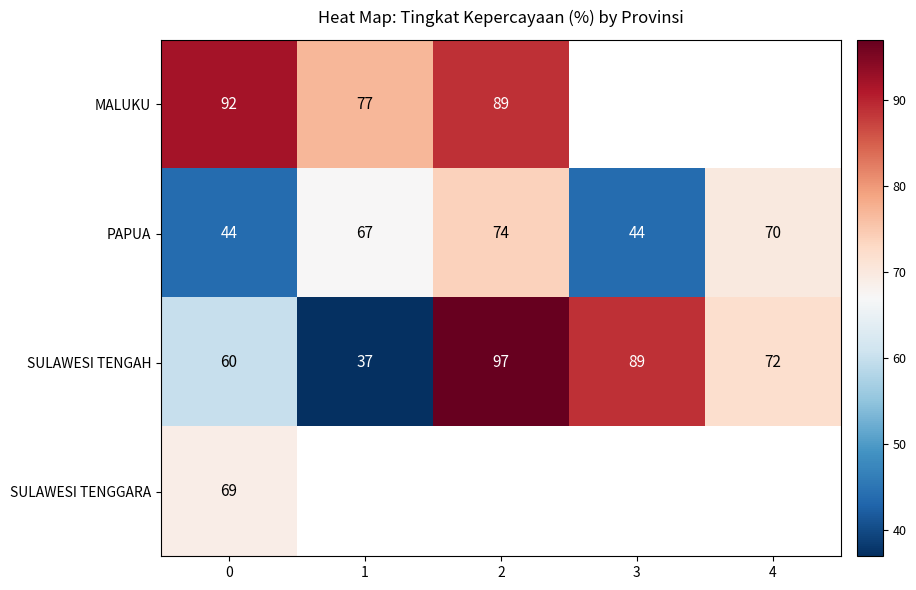

Is the value of PAPUA at 1 greater than the value of SULAWESI TENGAH at 1?

Yes